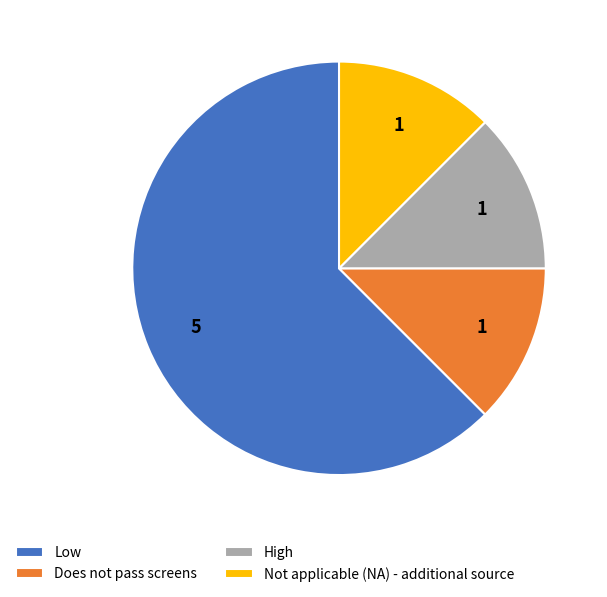

Is it true that Not applicable (NA) - additional source is 12% of the pie?

True